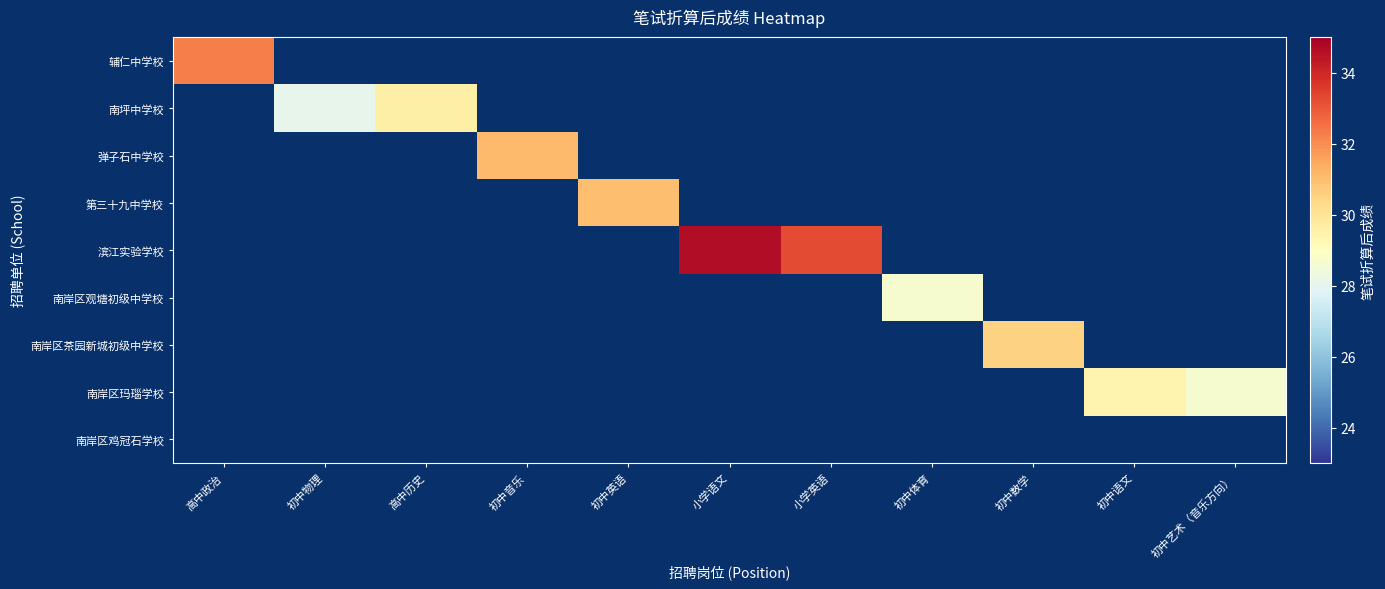

How many distinct data groups are displayed?

9